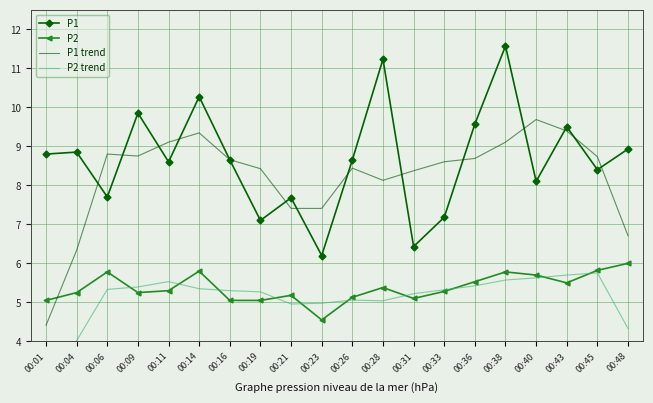

Rank the series by their maximum value, from highest to lowest.

P1, P1 trend, P2, P2 trend